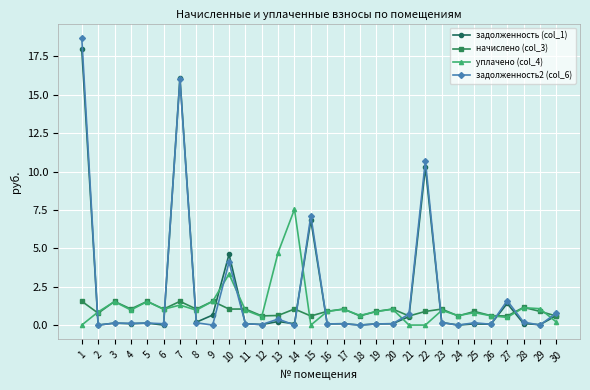

The value of уплачено (col_4) at 23 is 1.6. True or false?

False